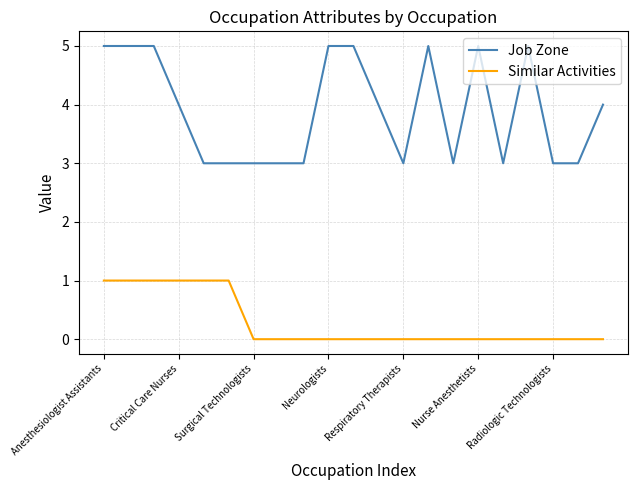

Rank the series by their maximum value, from lowest to highest.

Similar Activities, Job Zone